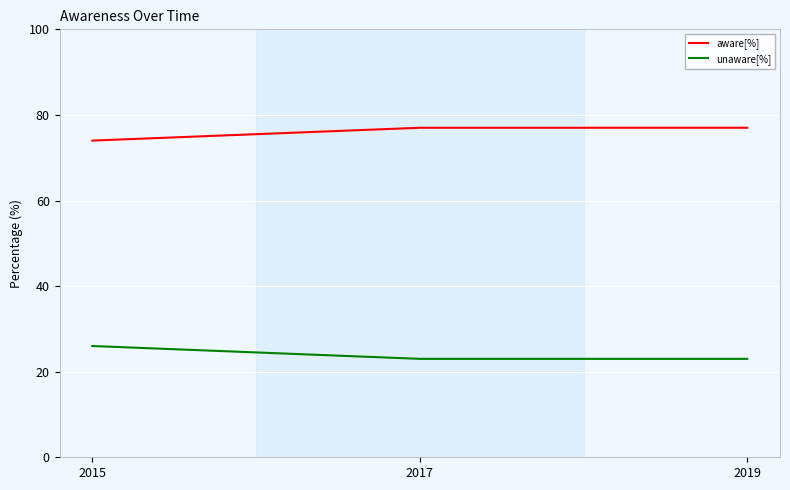

The unaware[%] series shows 42 at 2015. True or false?

False